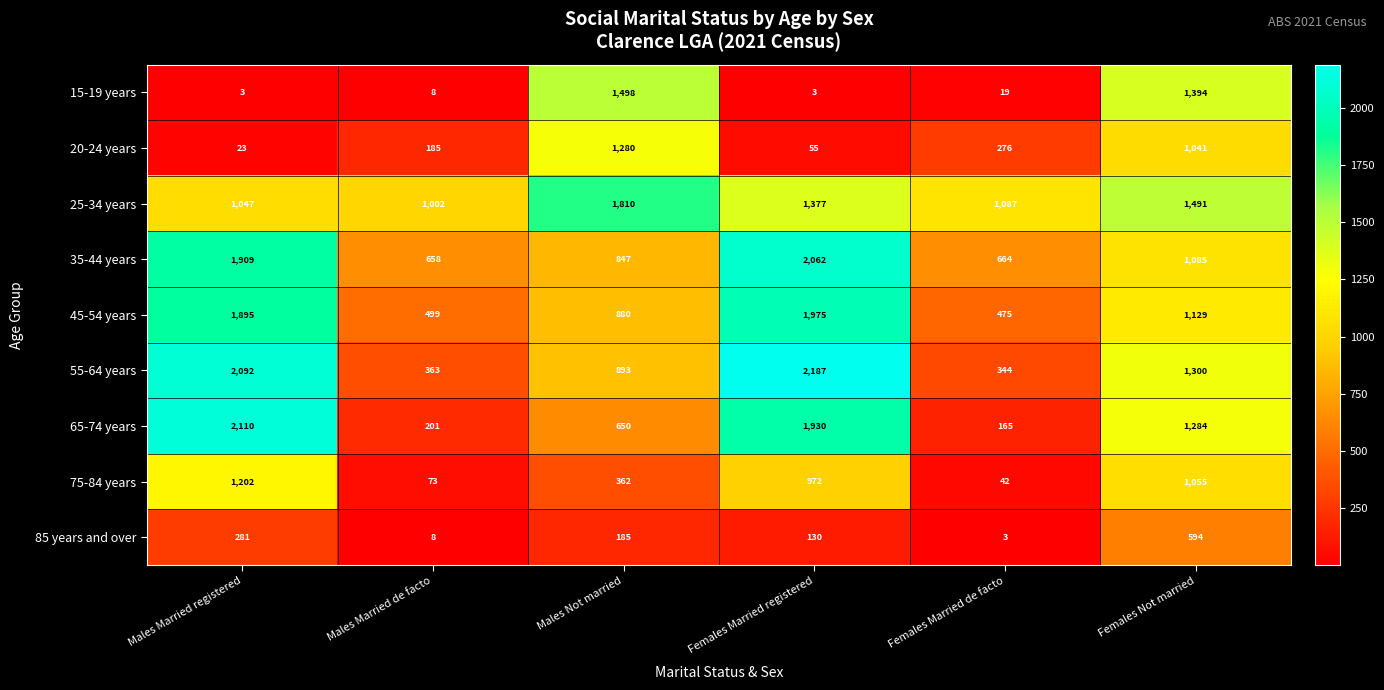

At which label is 45-54 years closest to 1225?

Females Not married